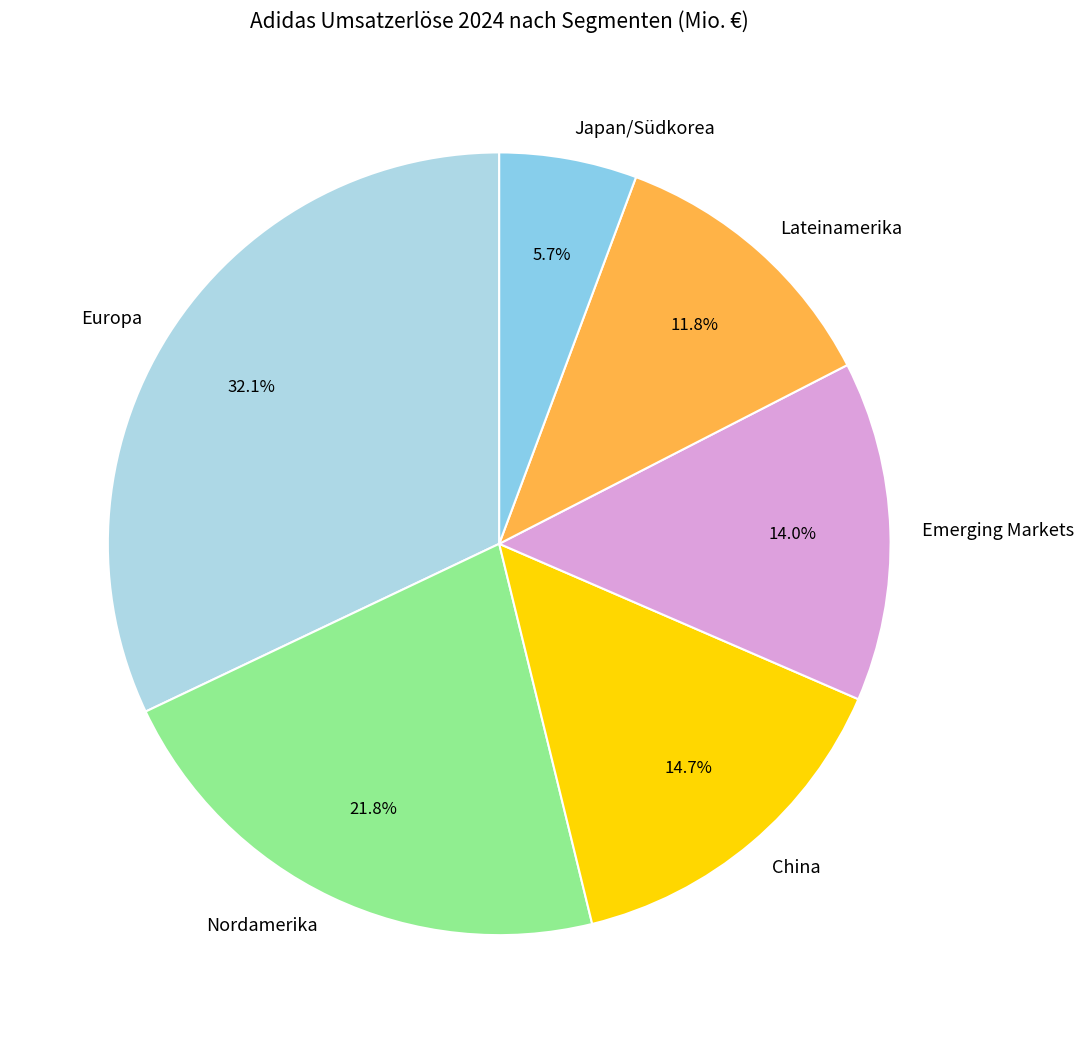

How many slices are in this pie chart?

6